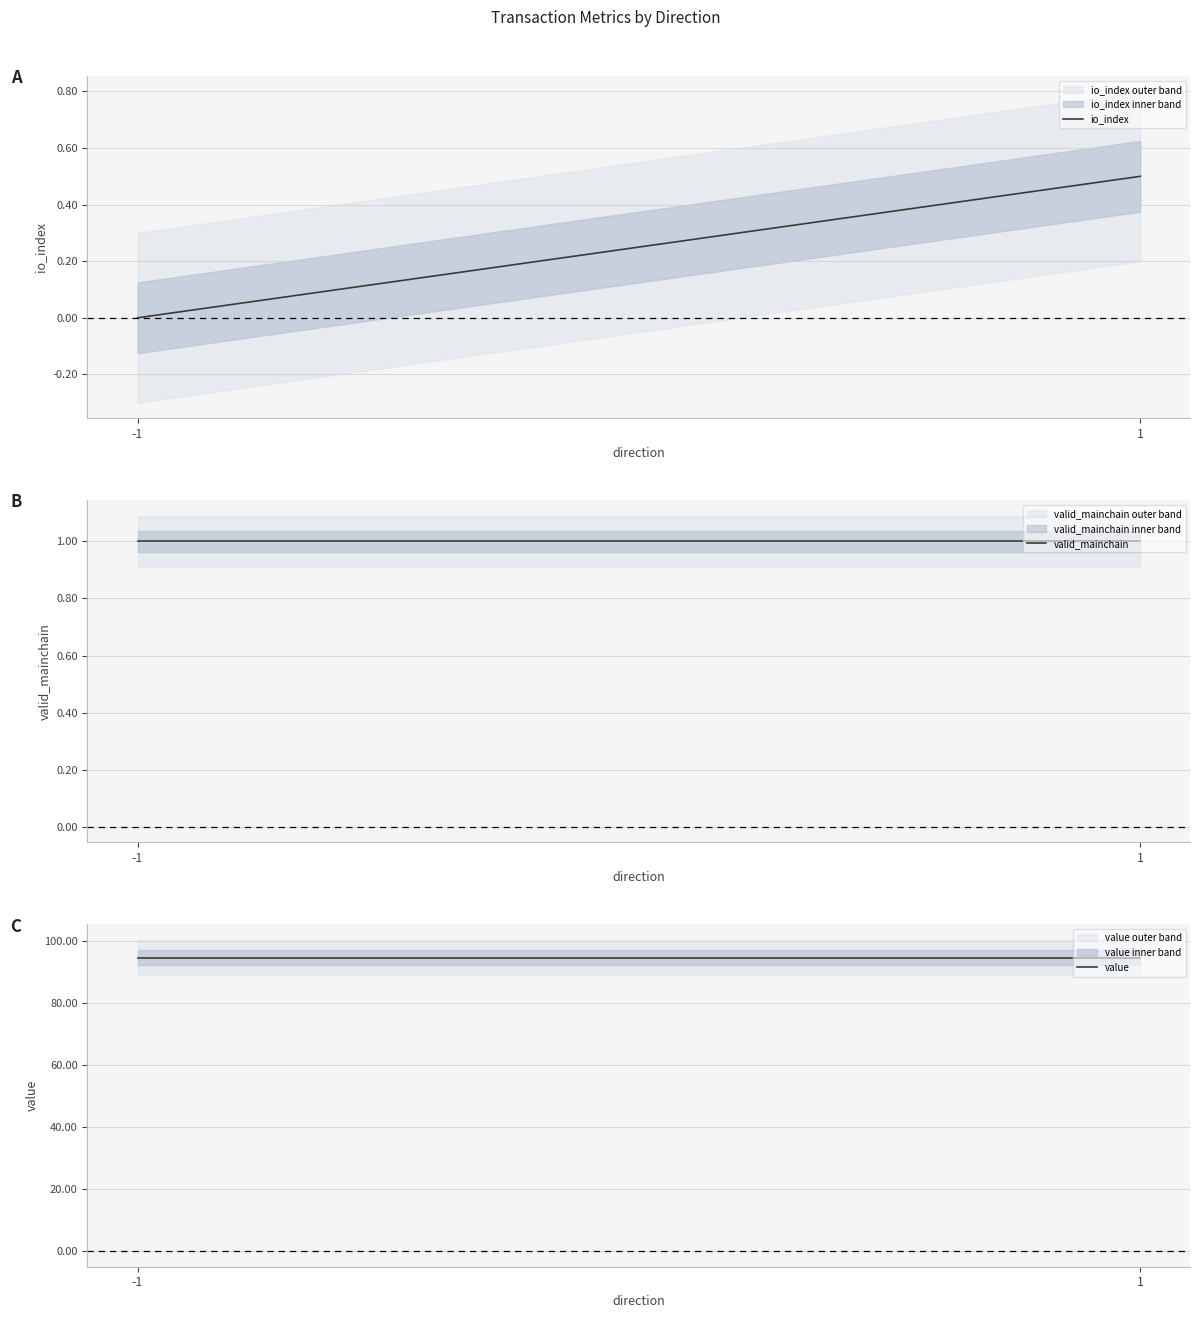

Reading right to left, list all the values displayed in this chart.

io_index: 0.5	0.0
valid_mainchain: 1.0	1.0
value: 94.6	94.6